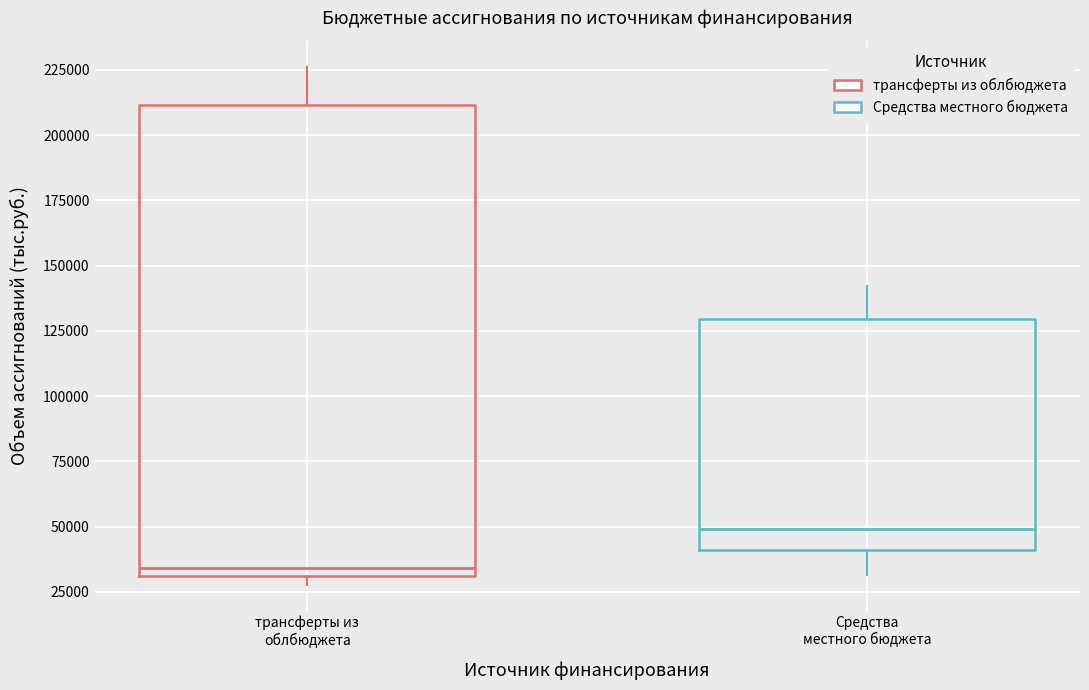

Comparing the boxes themselves (not the whiskers), which one is the tallest?

трансферты из облбюджета